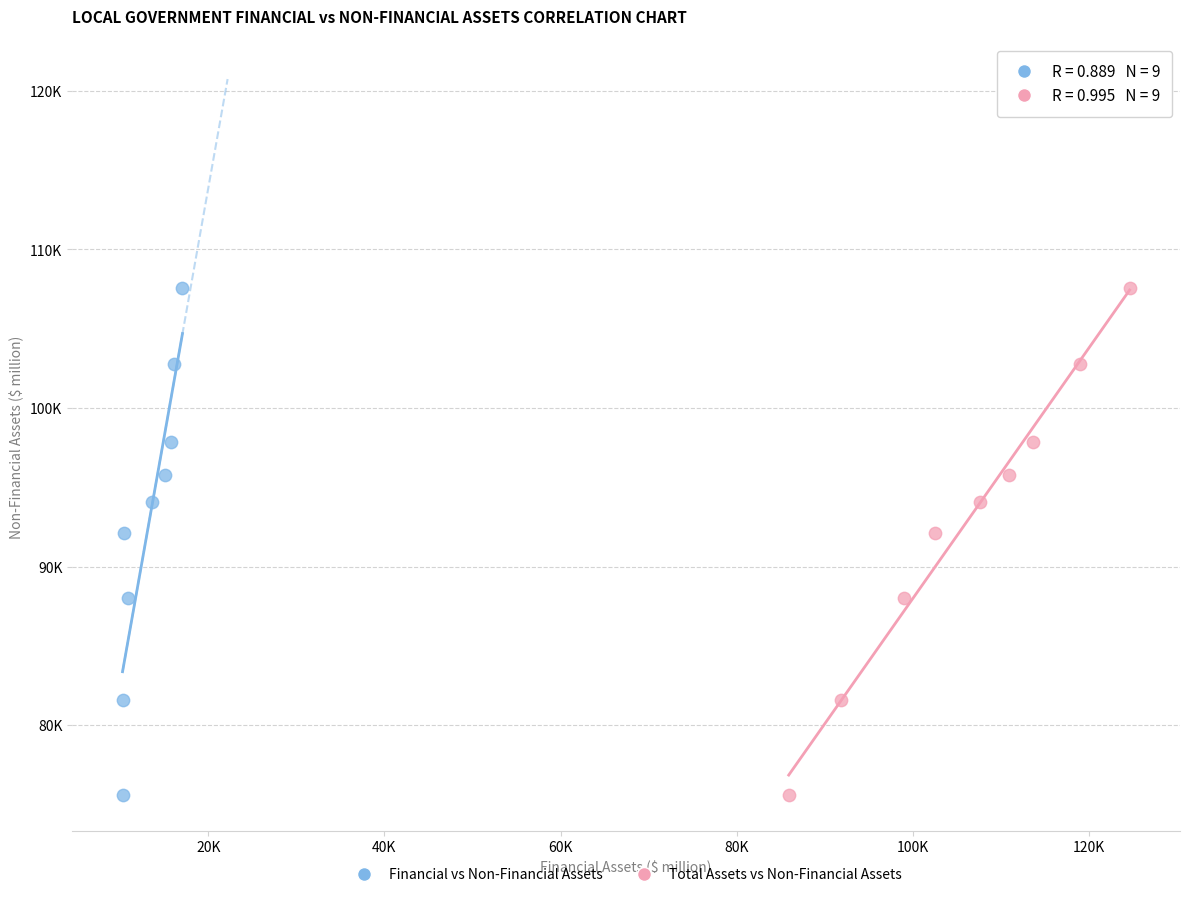

What are all the series names shown in the legend?

Financial vs Non-Financial Assets, Total Assets vs Non-Financial Assets